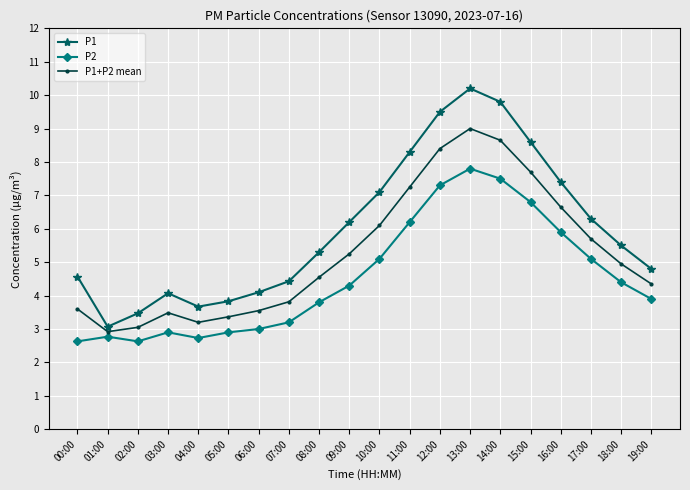

True or false: P1+P2 mean has more than 1 points higher than both neighbors.

True